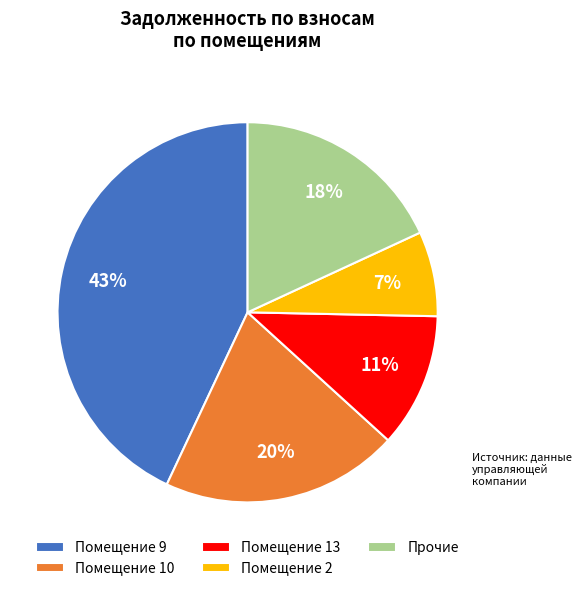

Which slice is the smallest?

Помещение 2